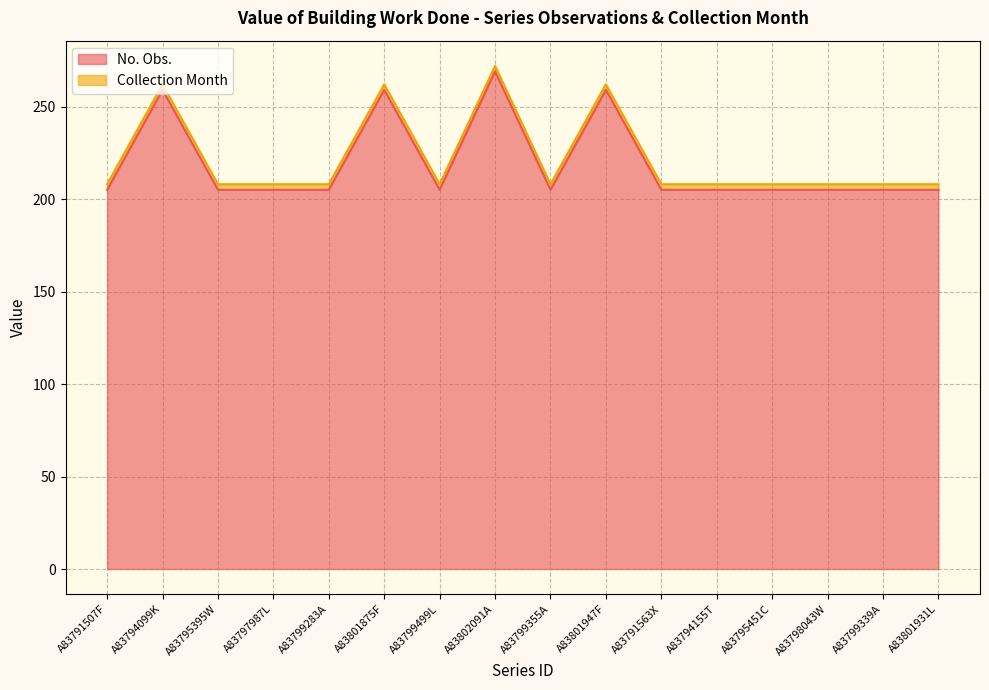

Which label corresponds to the smallest value in the chart?

A83791507F